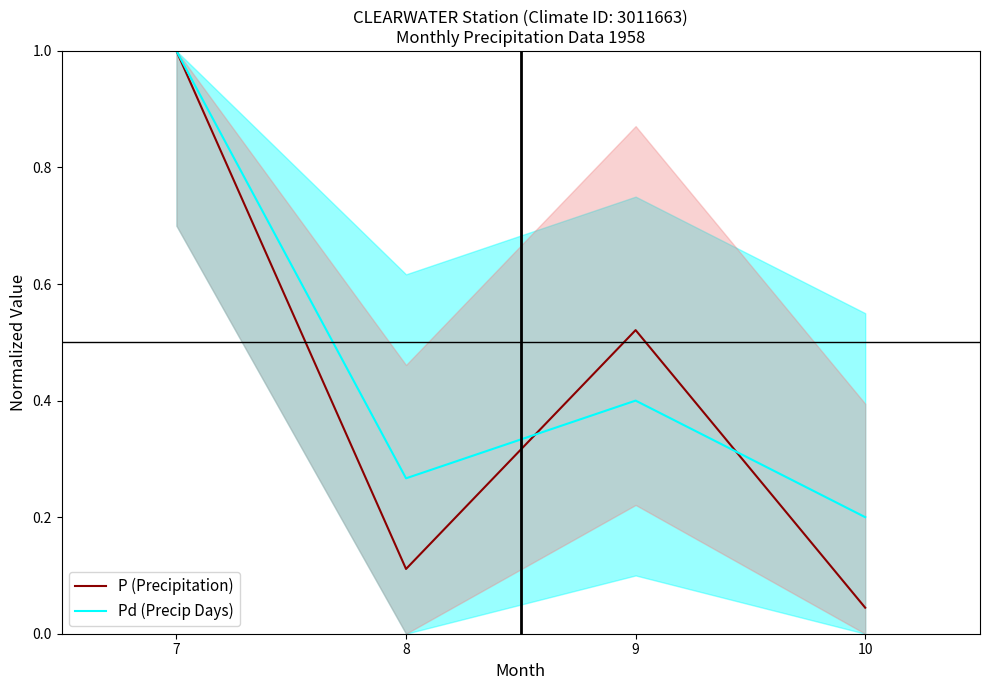

What is the sum of the Pd (Precip Days) values at 8 and 9?

0.7